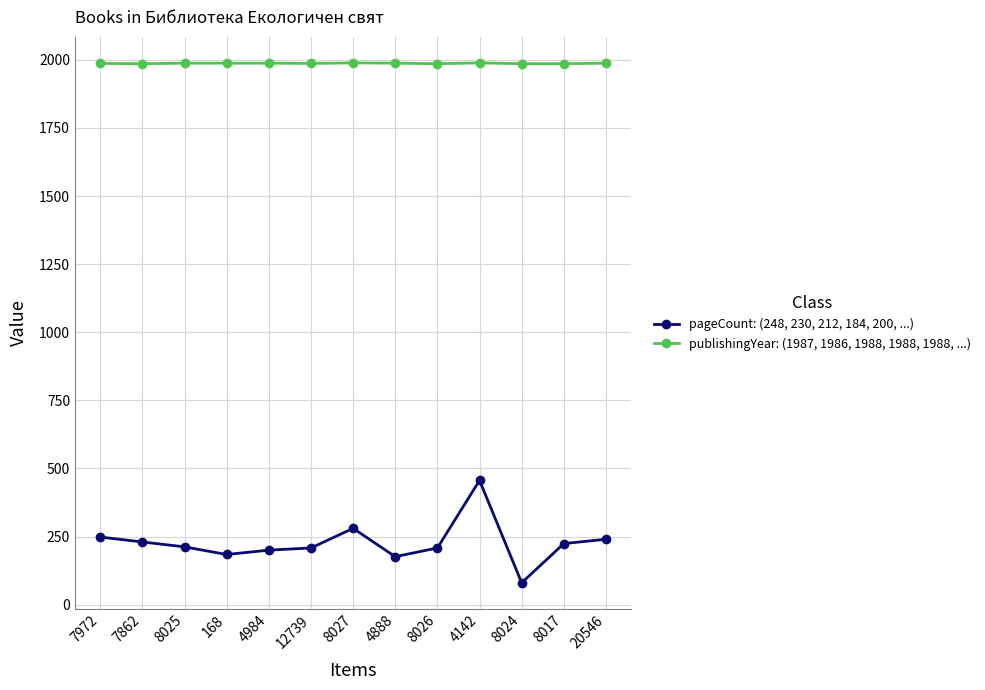

True or false: publishingYear: (1987, 1986, 1988, 1988, 1988, ...) has more than 0 points higher than both neighbors.

True